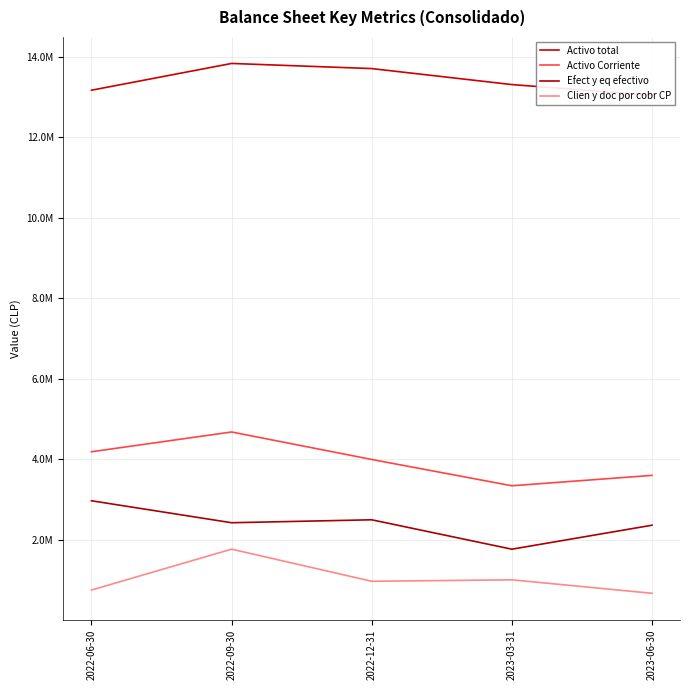

Which series changed the most between 2022-12-31 and 2023-06-30?

Activo total